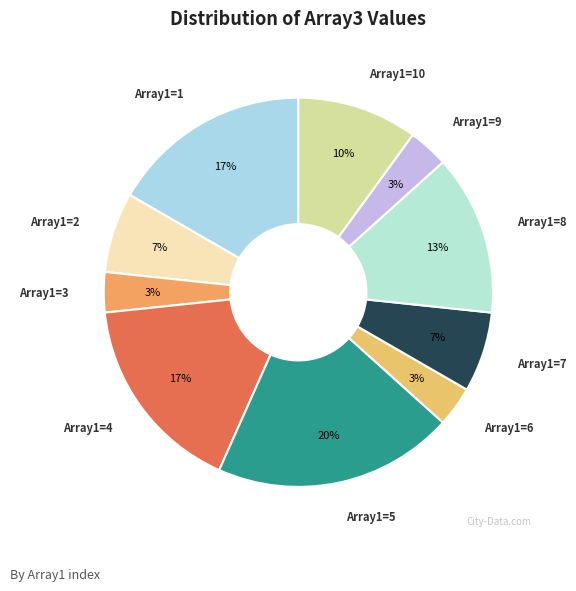

Count the number of slices in the pie.

10